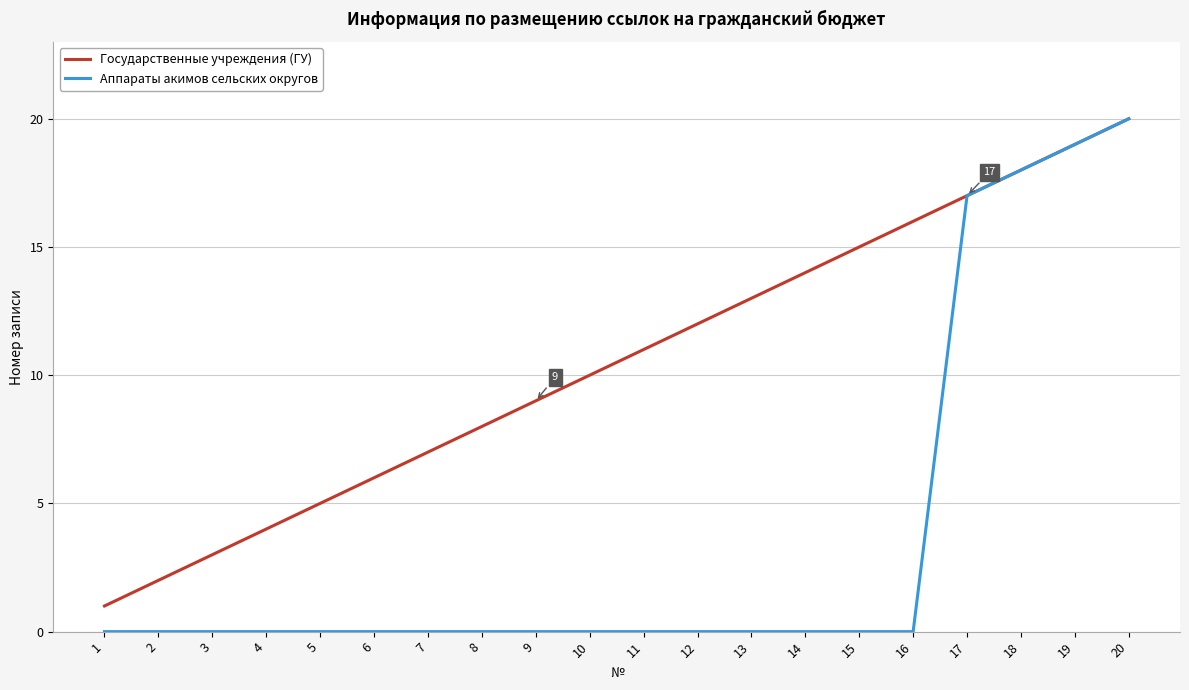

Rank the series at 2 from highest to lowest value.

Государственные учреждения (ГУ), Аппараты акимов сельских округов